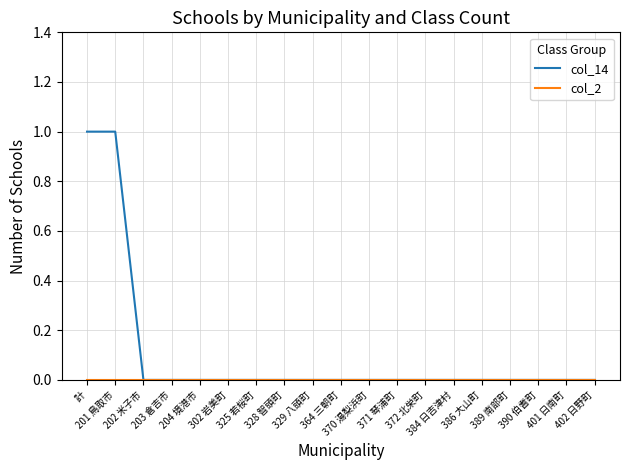

Which series has the widest spread of values?

col_14